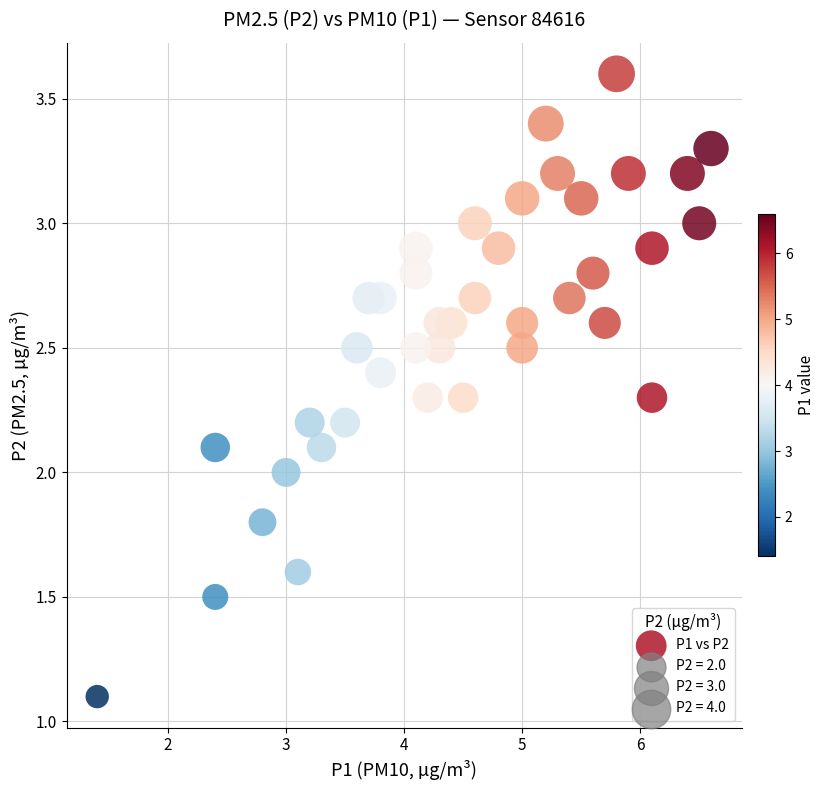

What is the range of X values (max minus min)?

5.2